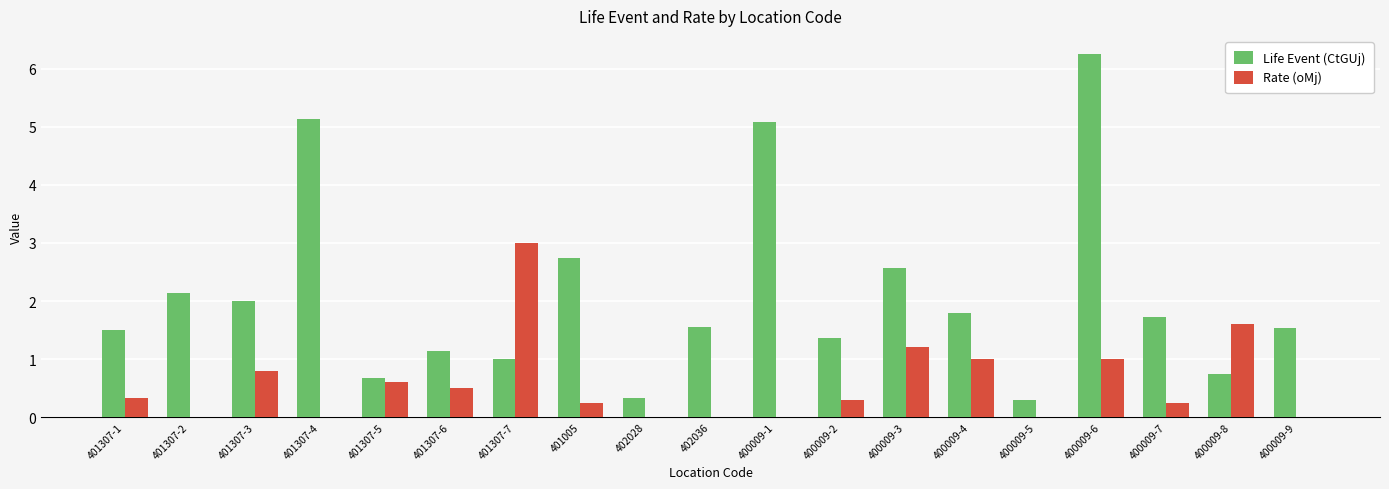

Which series has the largest range (max minus min)?

Life Event (CtGUj)